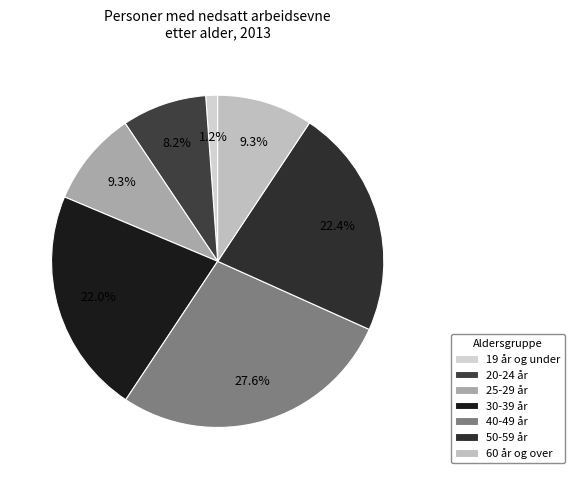

To the nearest percent, what portion does 40-49 år represent?

28%